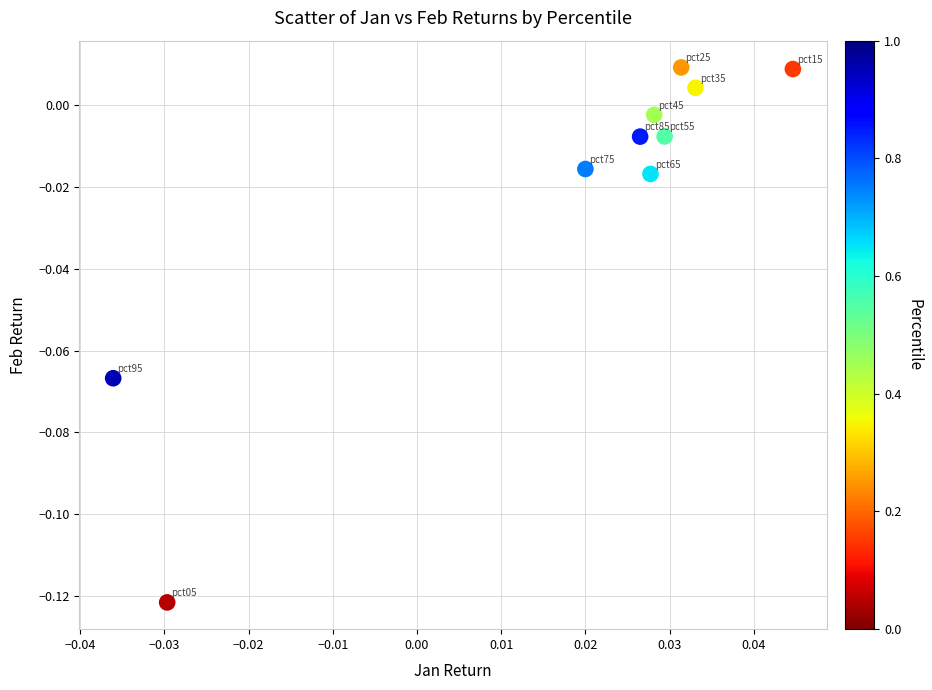

Count the number of points in this scatter plot.

10